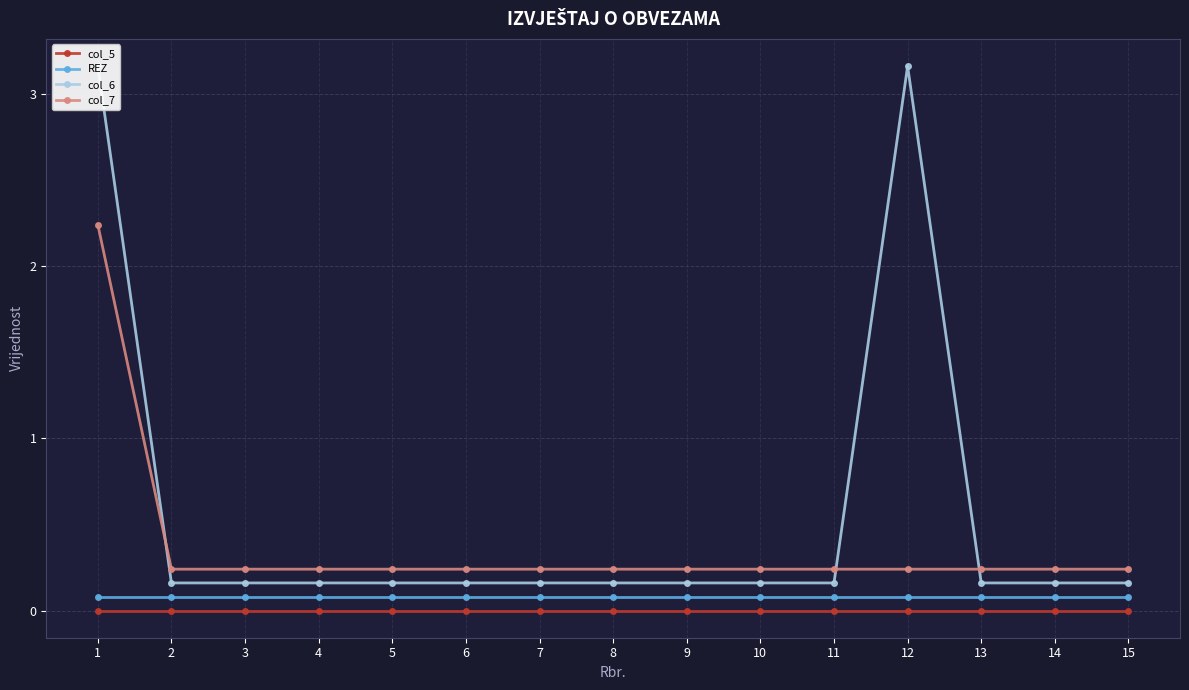

What is the total value across all series at 1?

5.5